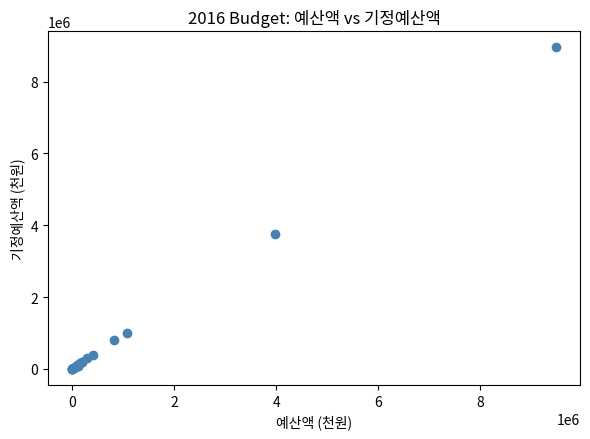

What Y value in the scatter plot is closest to 4478027?

3753100.0